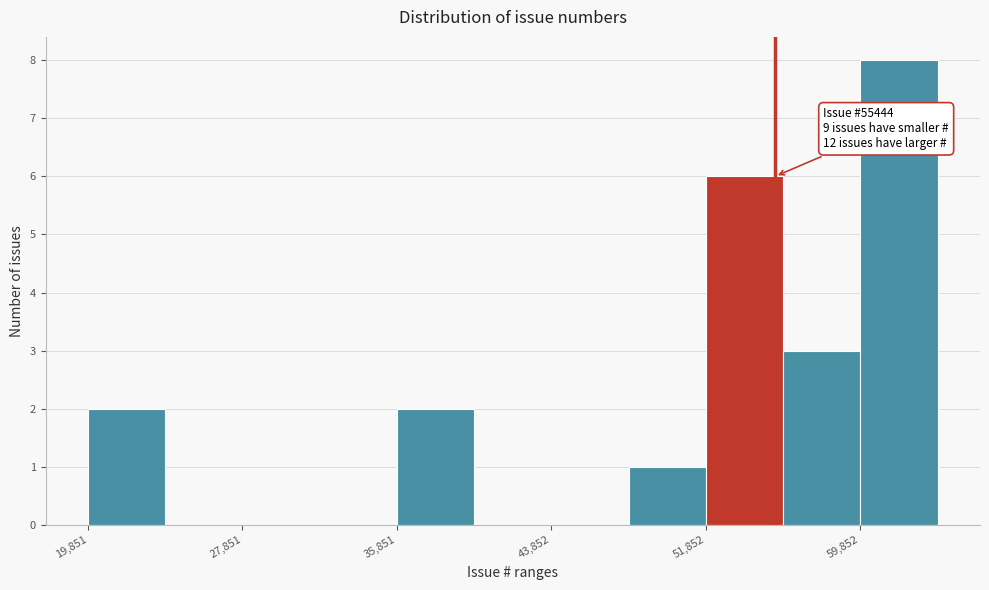

Over which range of the x-axis is the bar tallest?

60000 to 64000